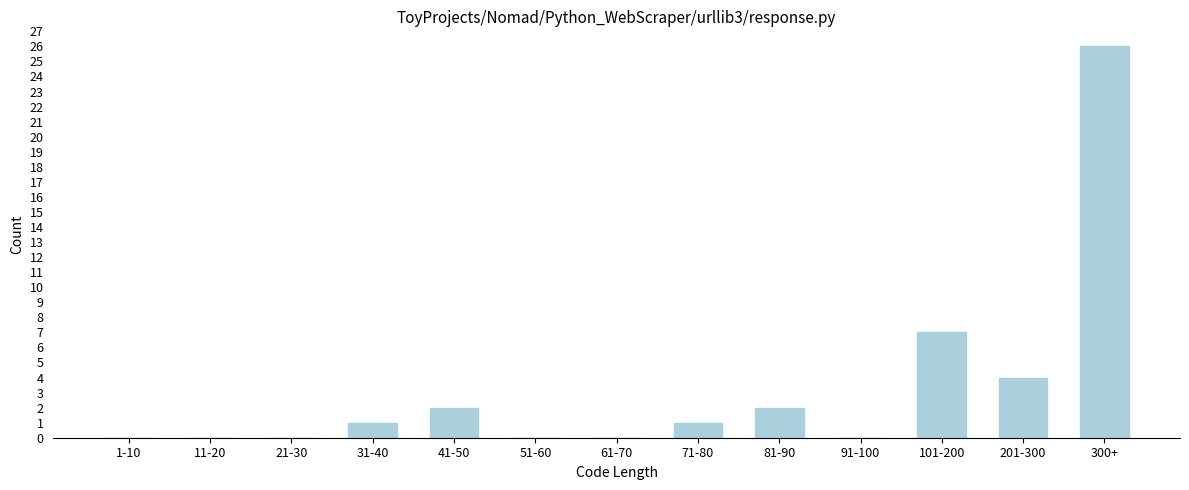

Reading right to left, what are all the values shown in this chart?

300+=26	201-300=4	101-200=7	91-100=0	81-90=2	71-80=1	61-70=0	51-60=0	41-50=2	31-40=1	21-30=0	11-20=0	1-10=0